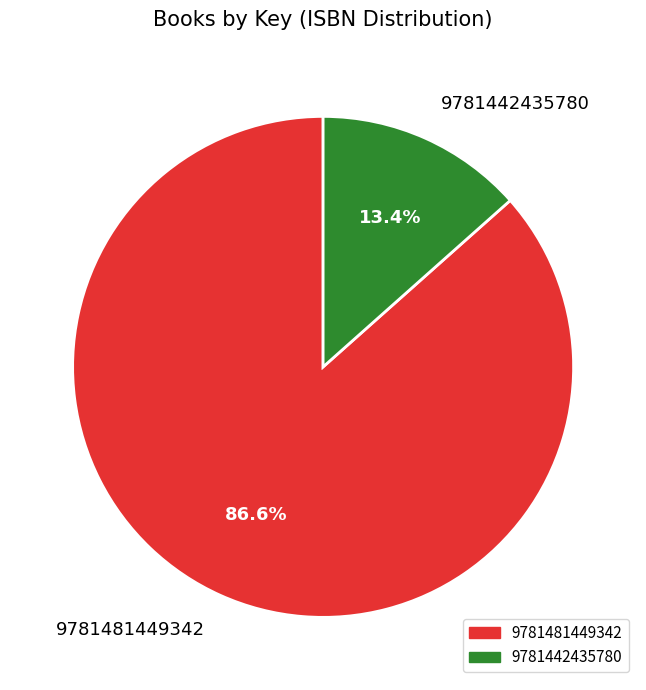

To the nearest percent, what portion does 9781481449342 represent?

87%